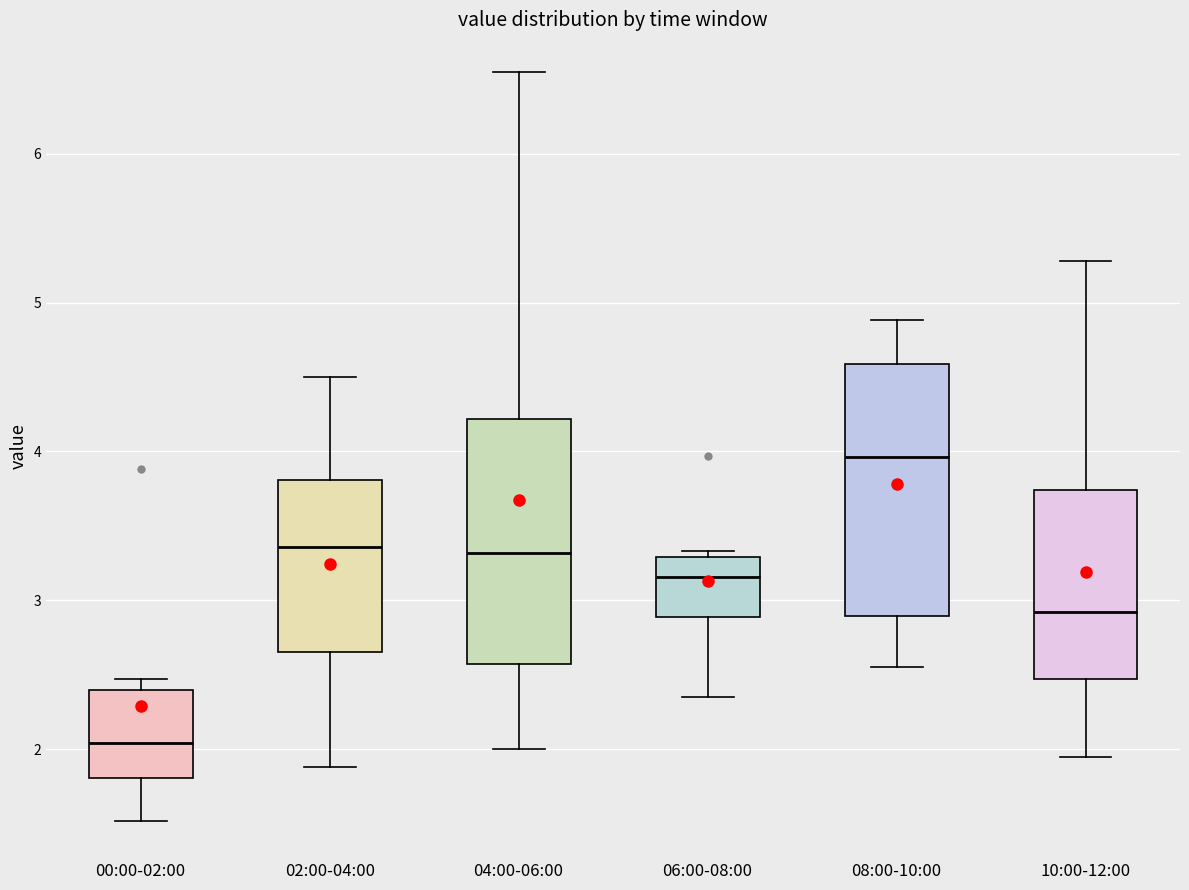

Reading left to right, read every box against the y-axis: the position of its median line, the range the box covers, and the ends of its whiskers. The values are not printed on the chart, so give them approximately, as read against the axis.

00:00-02:00: median 2.0, box 1.8 to 2.4, whiskers 1.5 to 2.5
02:00-04:00: median 3.4, box 2.7 to 3.8, whiskers 1.9 to 4.5
04:00-06:00: median 3.3, box 2.6 to 4.2, whiskers 2.0 to 6.6
06:00-08:00: median 3.2, box 2.9 to 3.3, whiskers 2.4 to 3.3 (just above the box's upper edge)
08:00-10:00: median 4.0, box 2.9 to 4.6, whiskers 2.6 to 4.9
10:00-12:00: median 2.9, box 2.5 to 3.7, whiskers 2.0 to 5.3